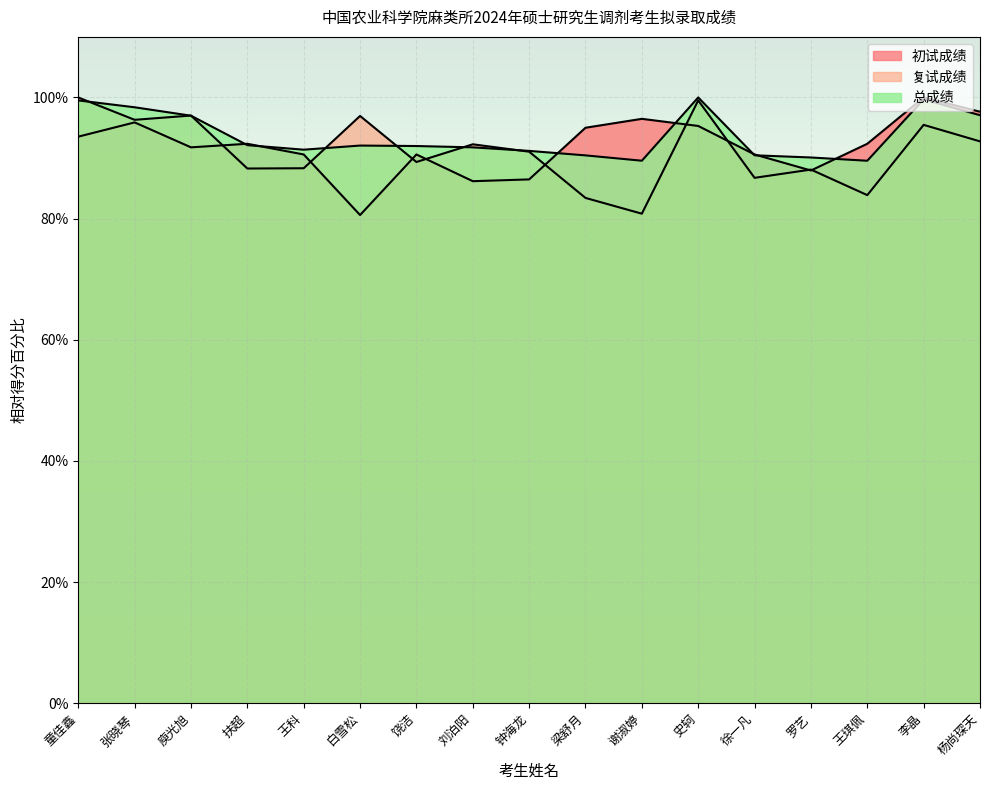

Which category has the lowest value in the 总成绩 series?

王琪佩